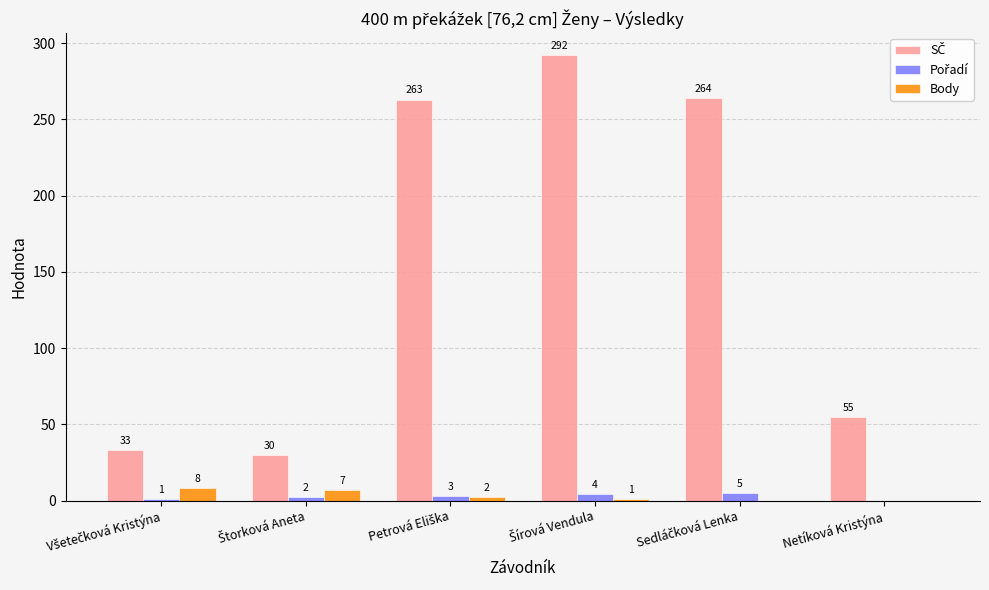

What is the maximum value shown in the chart?

292